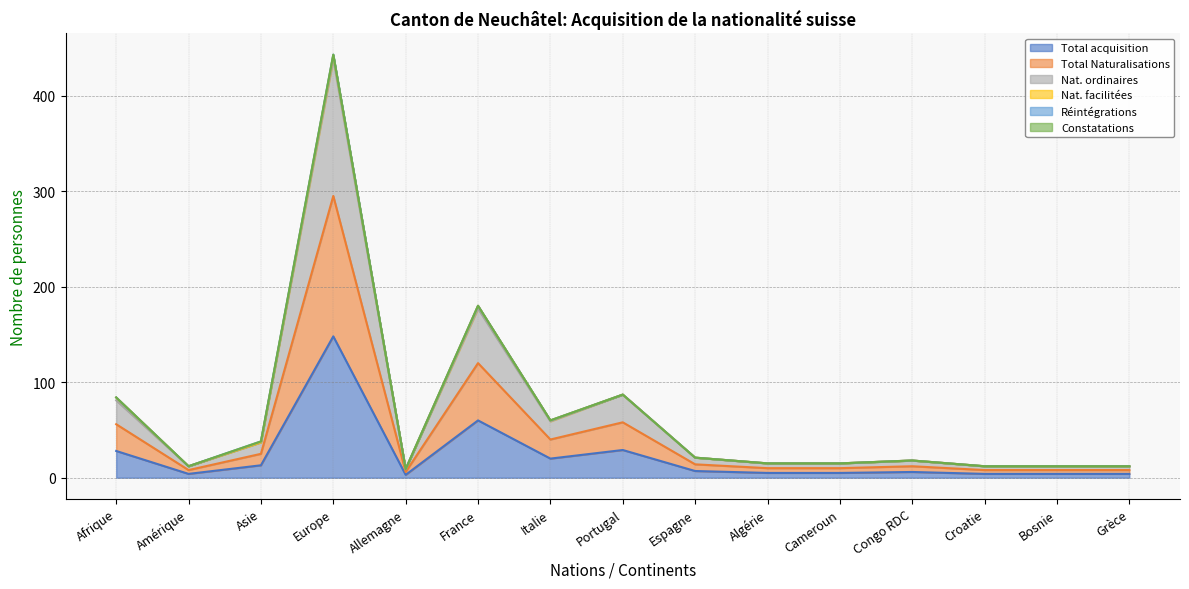

Where is Total acquisition nearest to the value 75?

France